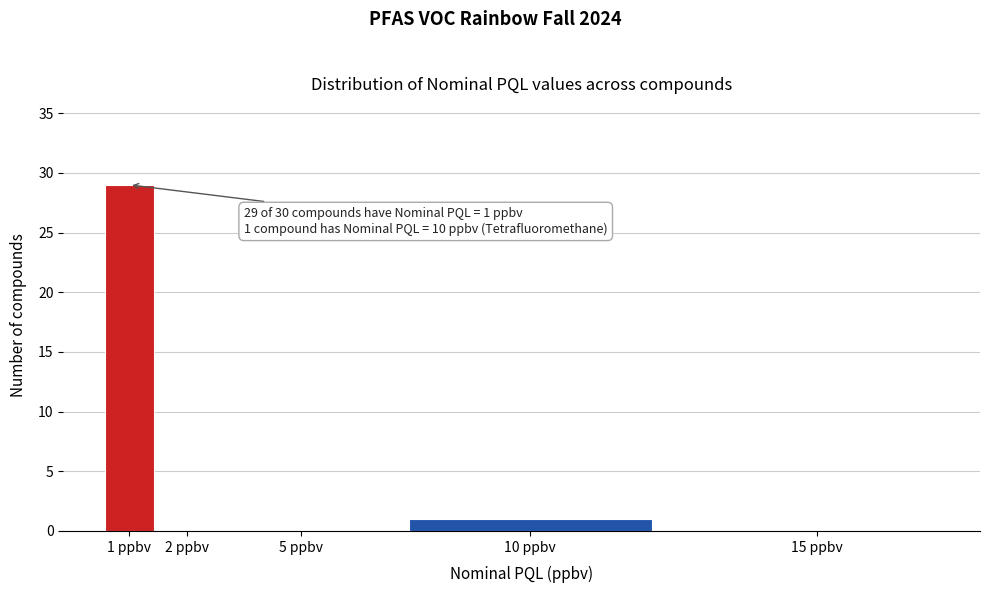

Reading left to right, transcribe all the data shown in this chart.

1 ppbv=29	2 ppbv=0	5 ppbv=0	10 ppbv=1	15 ppbv=0